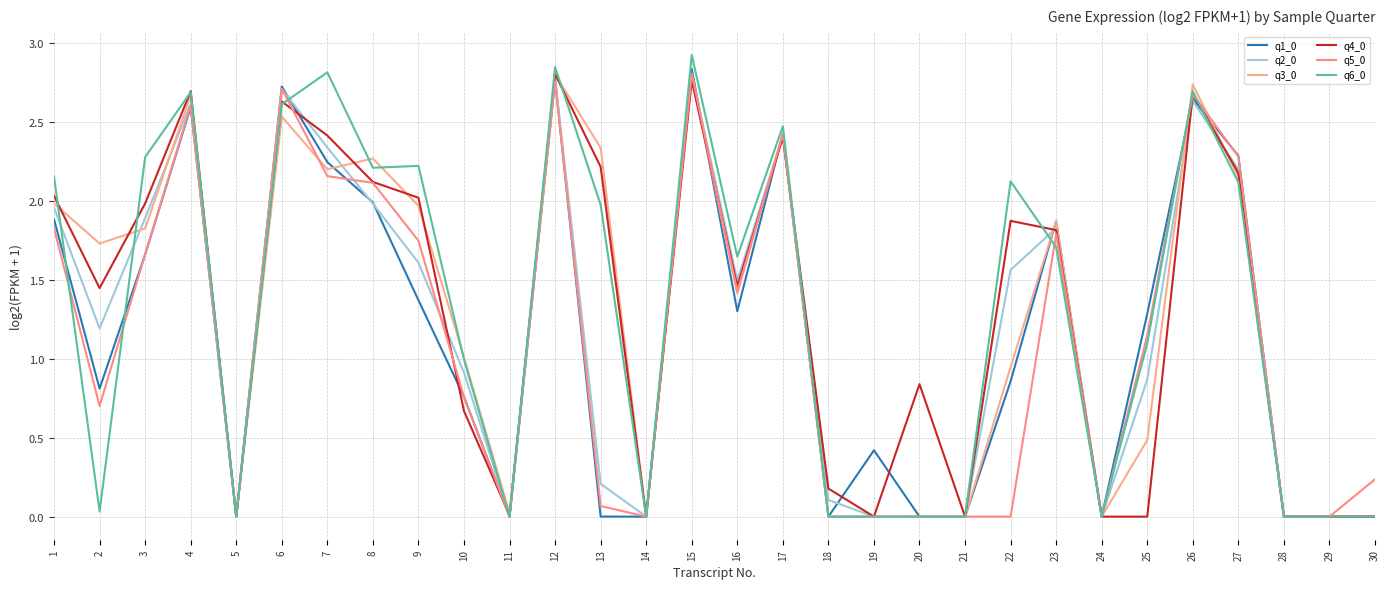

How many lines are shown in the chart?

6